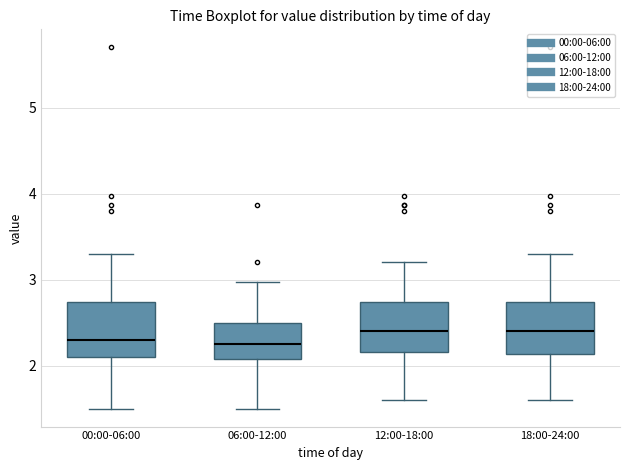

Where does the median line of the box for 00:00-06:00 sit on the y-axis? The values are not printed on the chart, so give them approximately, as read against the axis.

2.3